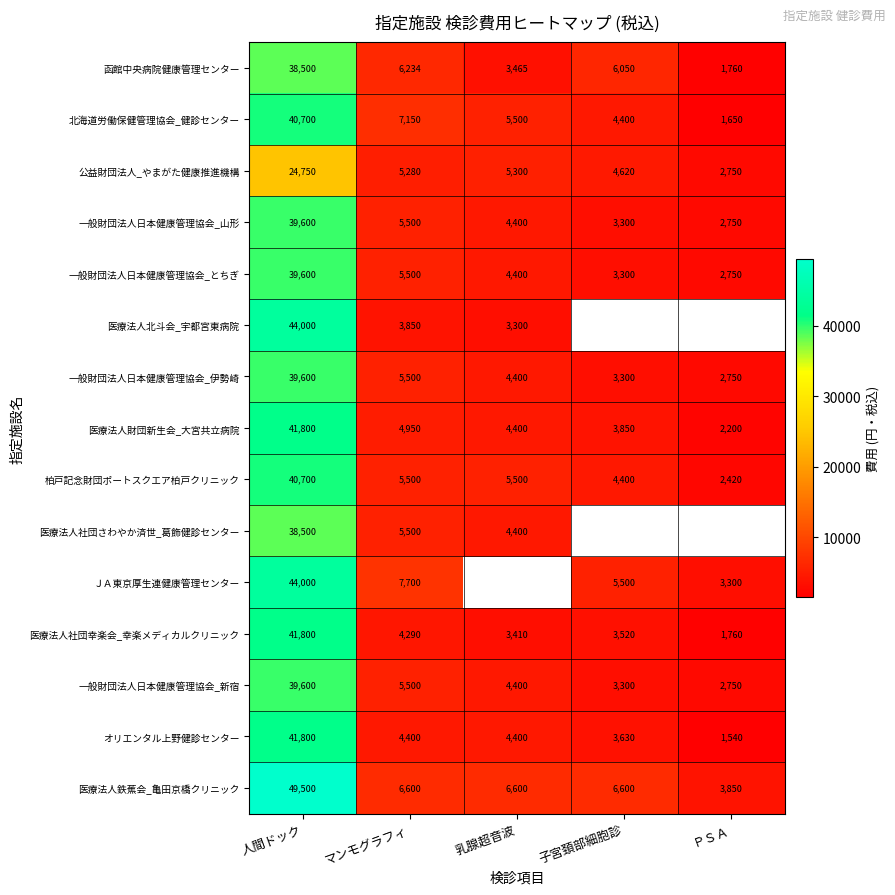

What is the sum of all 一般財団法人日本健康管理協会_新宿 values?

55550